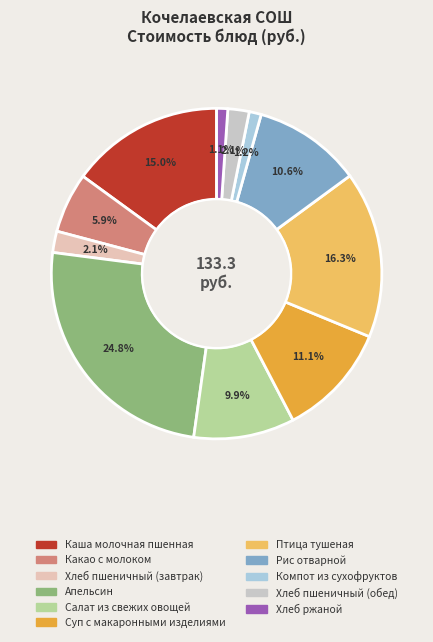

What percentage is the Хлеб пшеничный (завтрак) slice, to the nearest percent?

2%